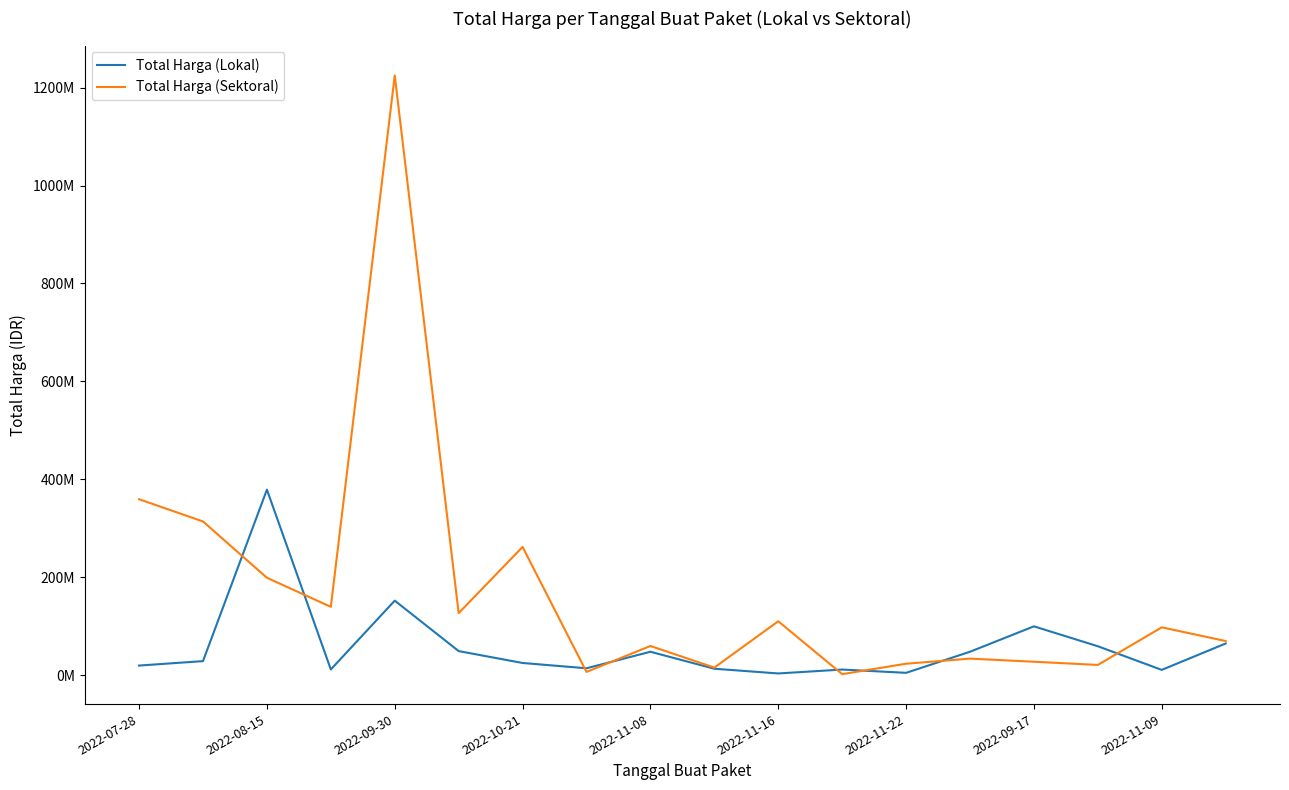

What are all the series names shown in the legend?

Total Harga (Lokal), Total Harga (Sektoral)